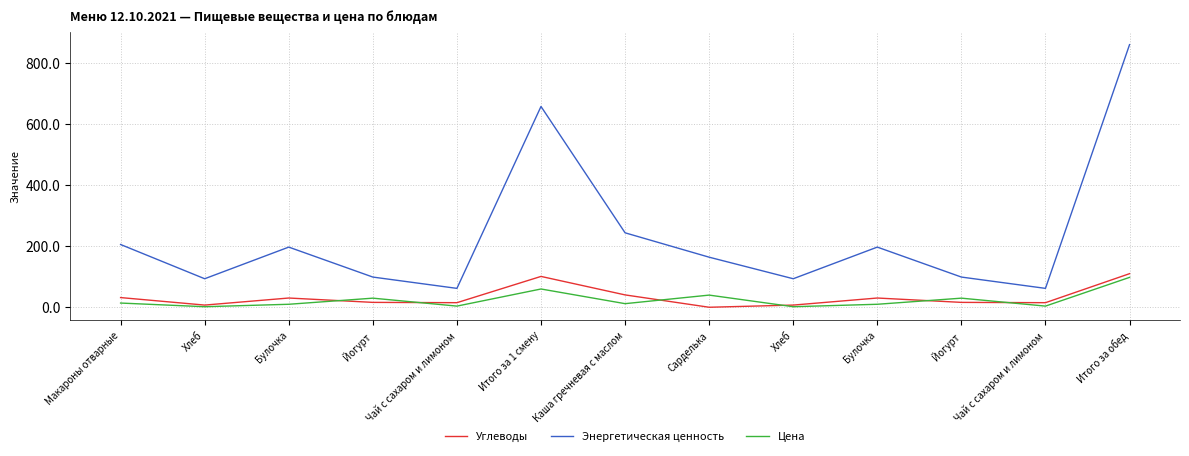

Count the number of data series in this chart.

3